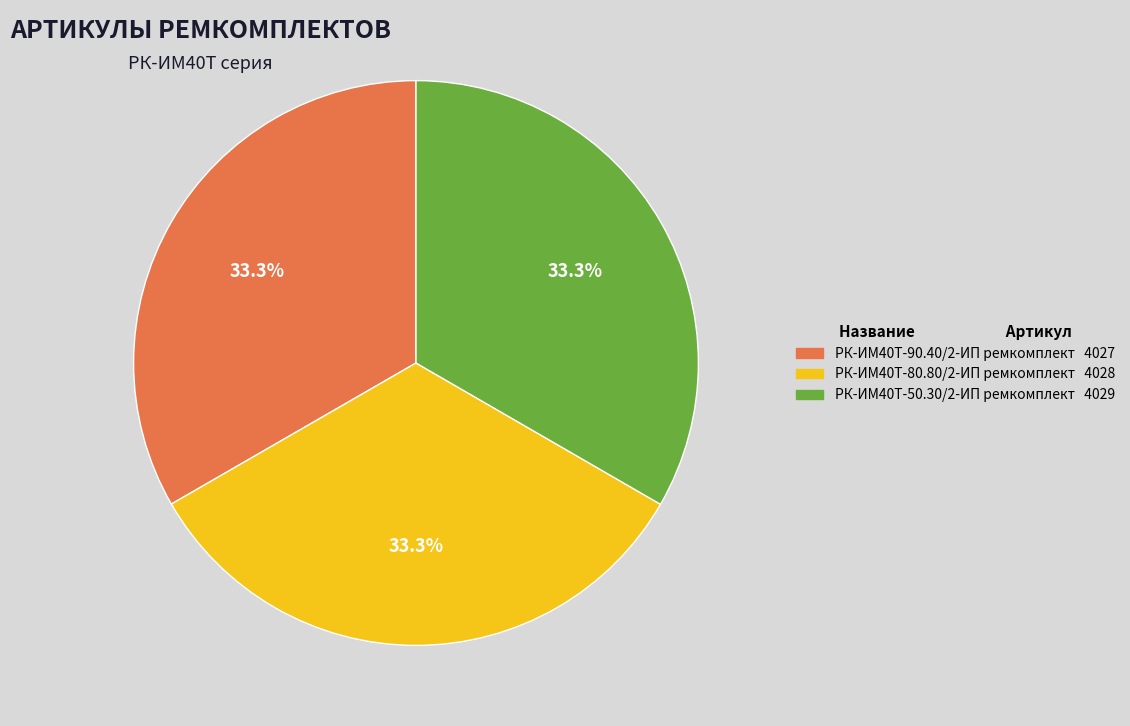

To the nearest percent, what portion does РК-ИМ40T-80.80/2-ИП ремкомплект represent?

33%